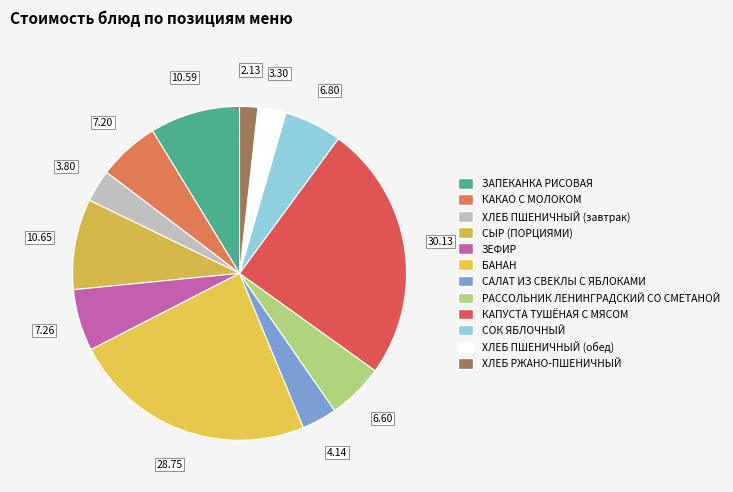

Which has a higher value, БАНАН or СОК ЯБЛОЧНЫЙ?

БАНАН